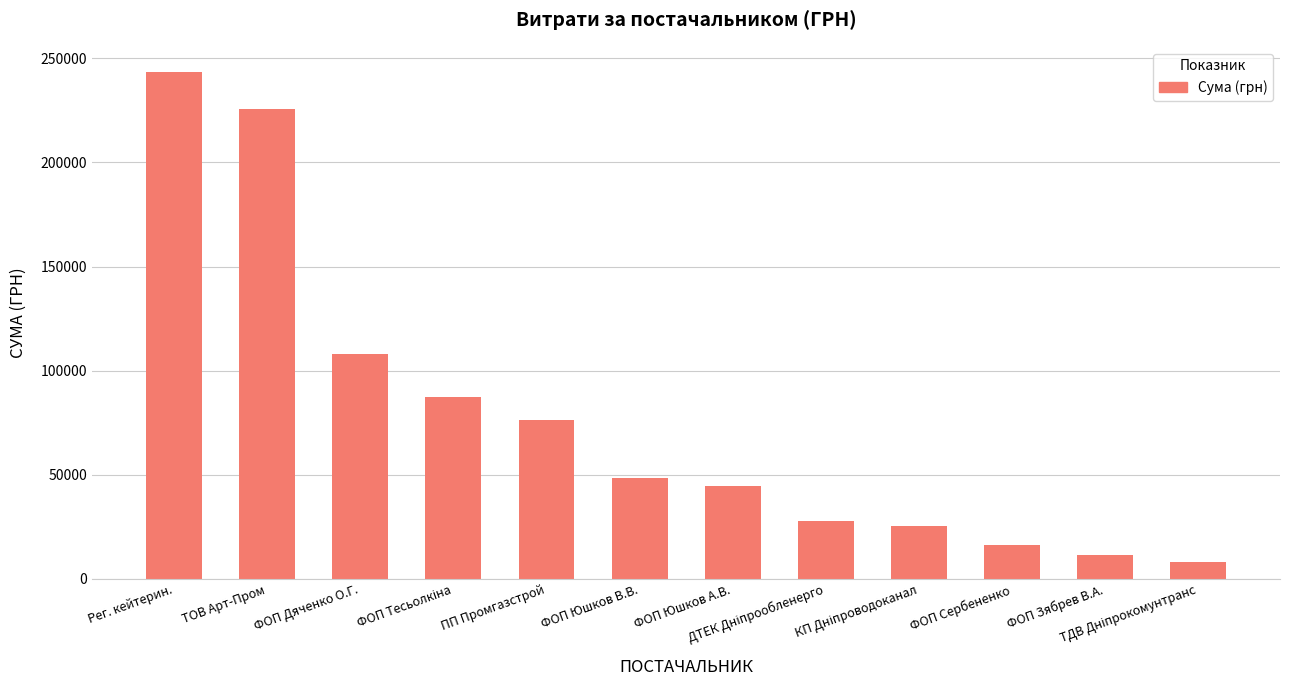

What is the sum of all values?

923043.8